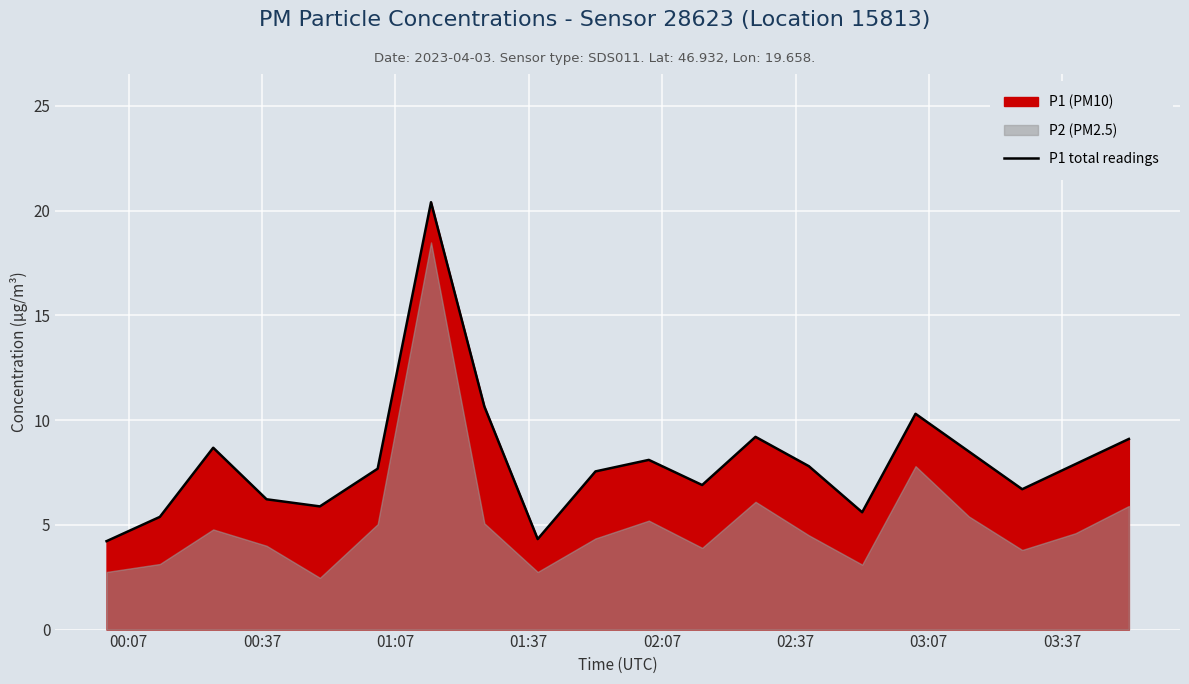

What is the minimum value for P1 total readings?

4.2